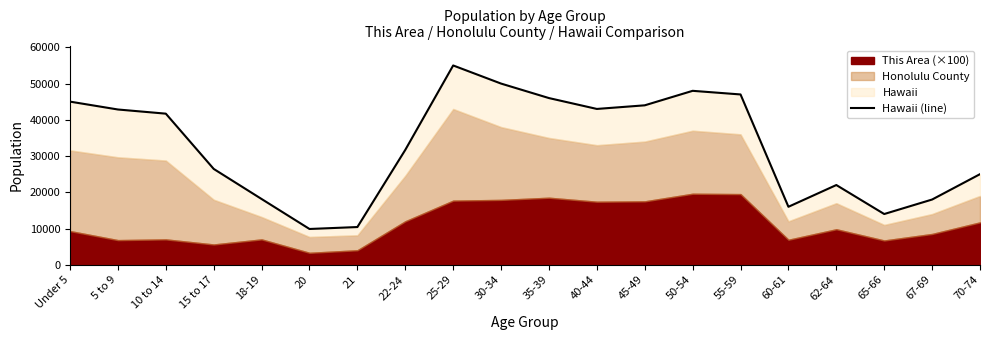

What is the approximate value at 25-29?

55000